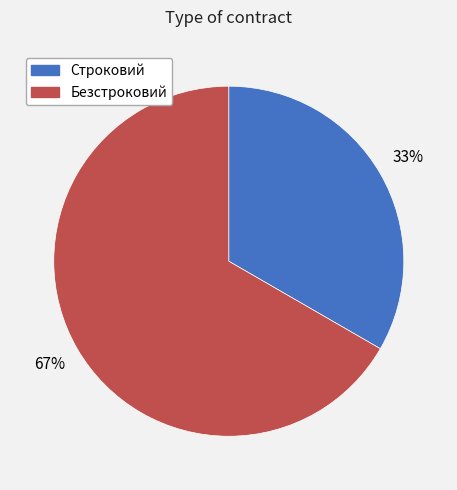

Which slice represents more than half of the pie?

Безстроковий